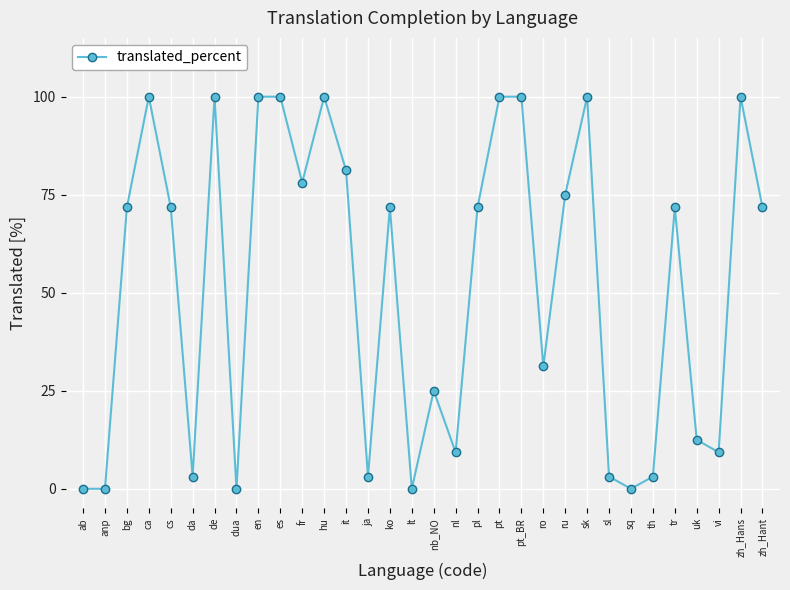

True or false: the data shows 144.7 at zh_Hans.

False